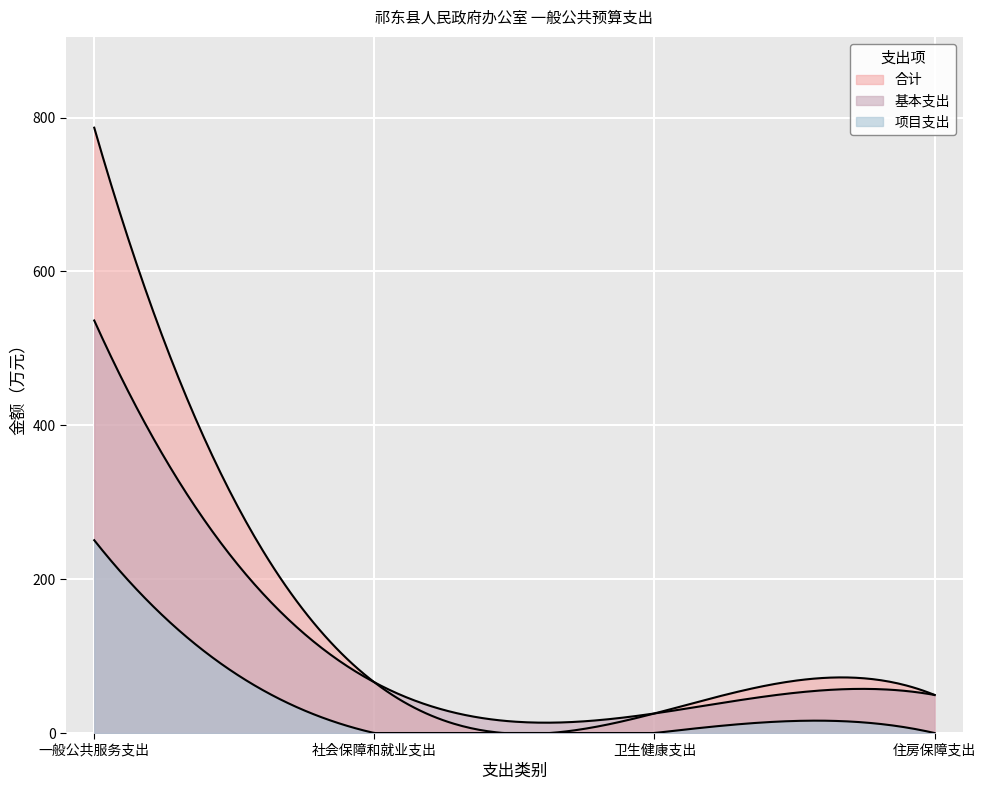

True or false: 基本支出 and 项目支出 cross at least once.

False